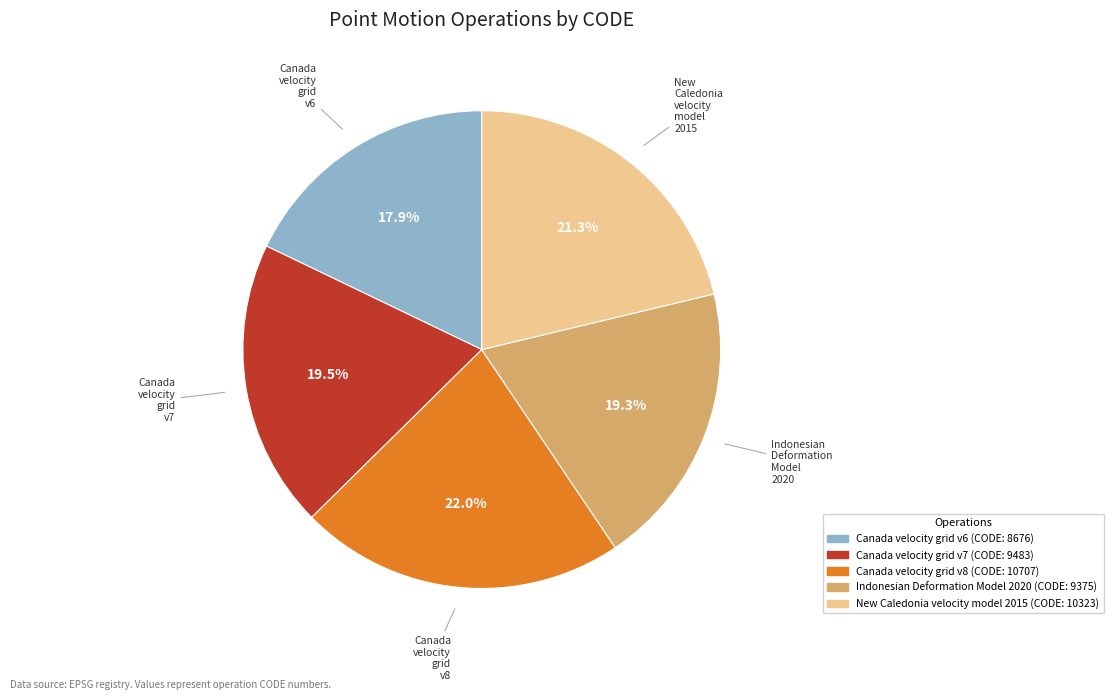

To the nearest percent, what percentage of the pie is Canada velocity grid v8?

22%